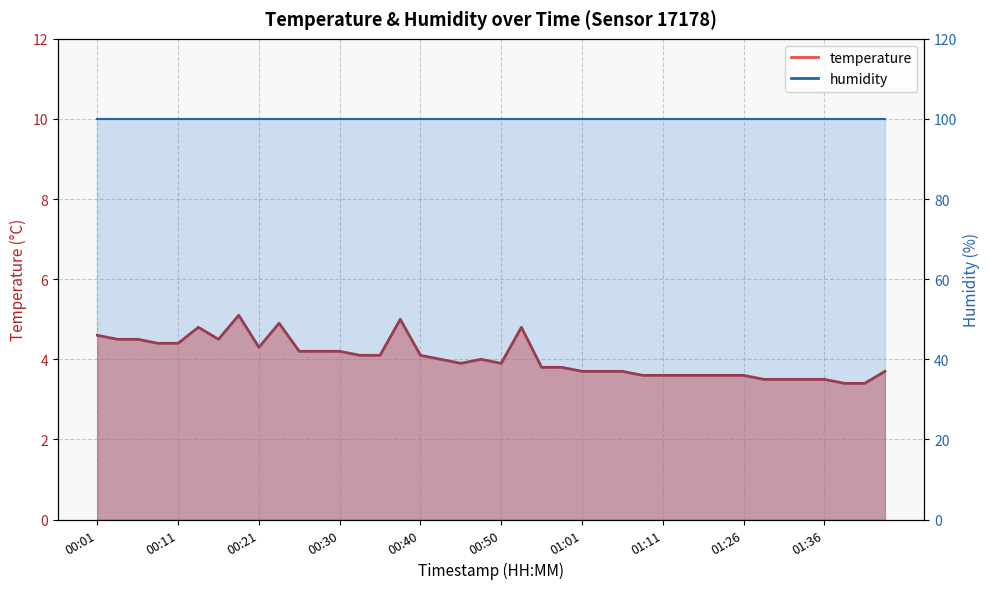

At which category does the chart reach its peak across all series?

00:18